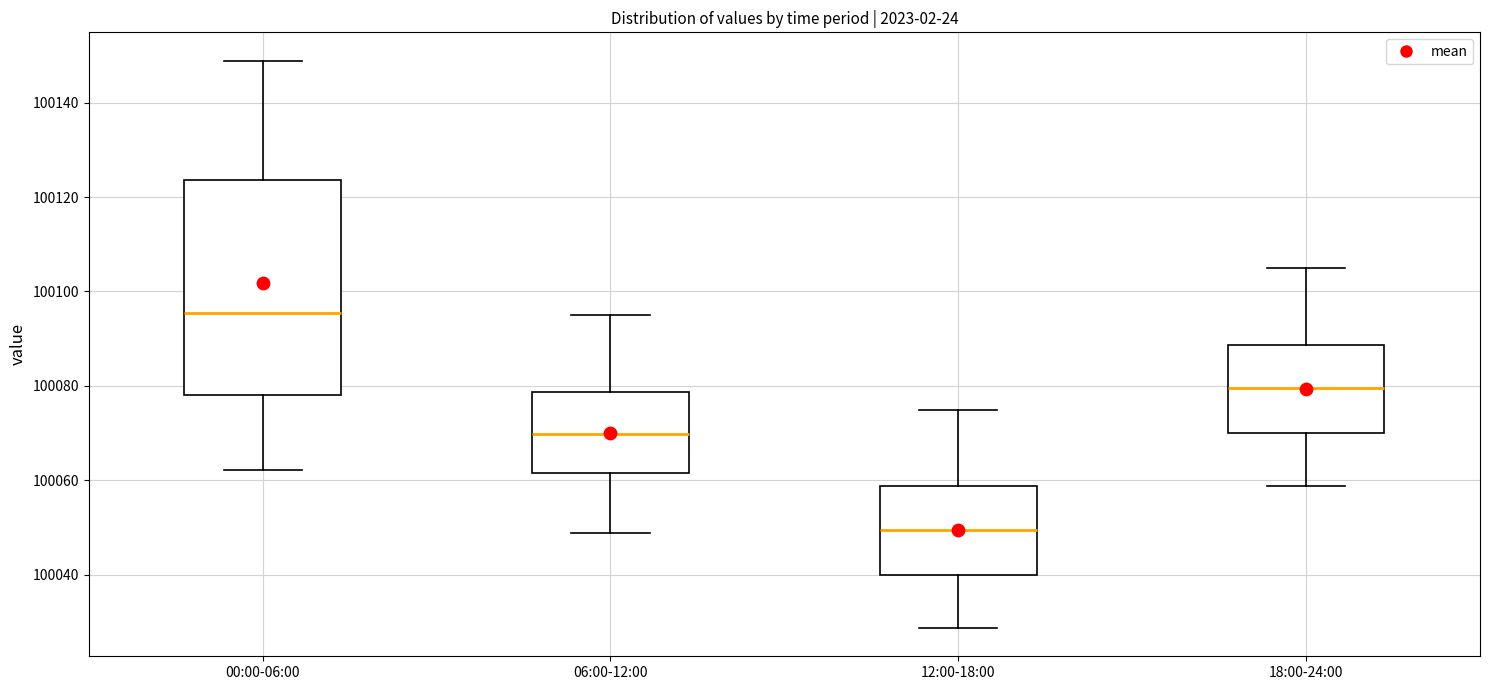

Reading left to right, transcribe this box plot: for each box, give where its median line is, the range the box spans, and where its two whiskers end, as read against the y-axis. The values are not printed on the chart, so give them approximately, as read against the axis.

00:00-06:00: median 100096, box 100078 to 100124, whiskers 100062 to 100148
06:00-12:00: median 100070, box 100062 to 100078, whiskers 100048 to 100096
12:00-18:00: median 100050, box 100040 to 100058, whiskers 100028 to 100076
18:00-24:00: median 100080, box 100070 to 100088, whiskers 100058 to 100106